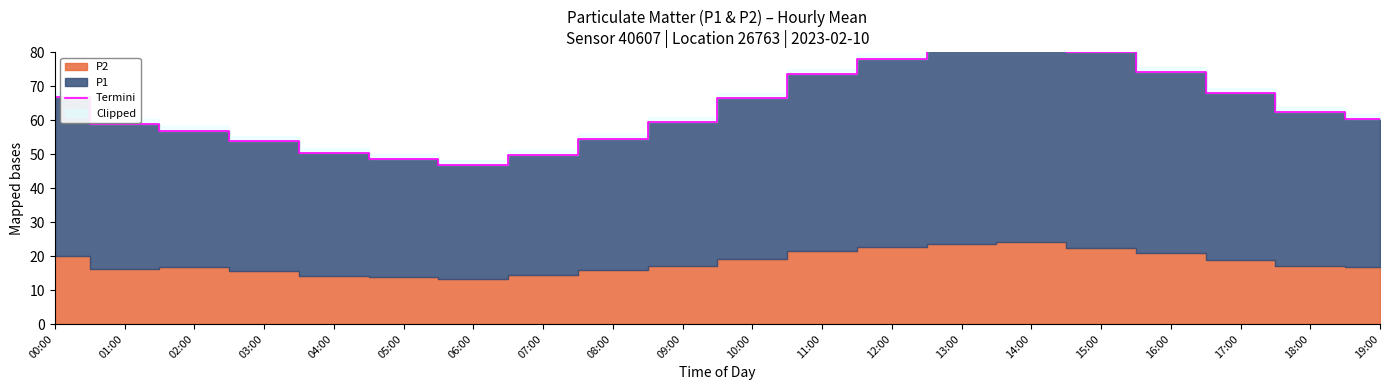

What is the label of the 11th point from the left?

10:00